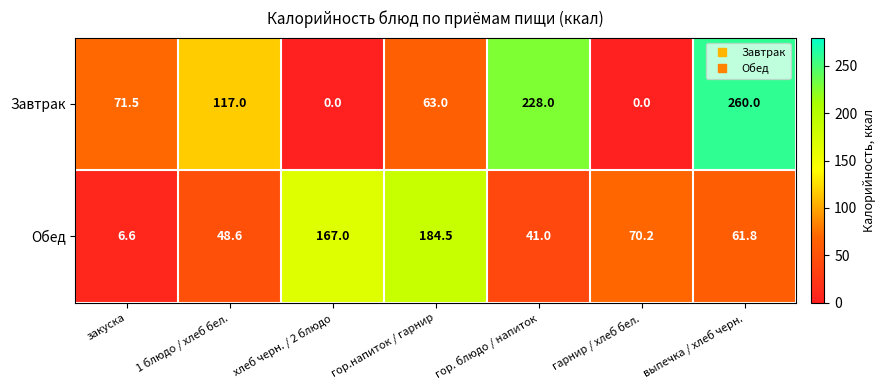

Between хлеб черн. / 2 блюдо and гор. блюдо / напиток, which series saw the biggest shift?

Завтрак